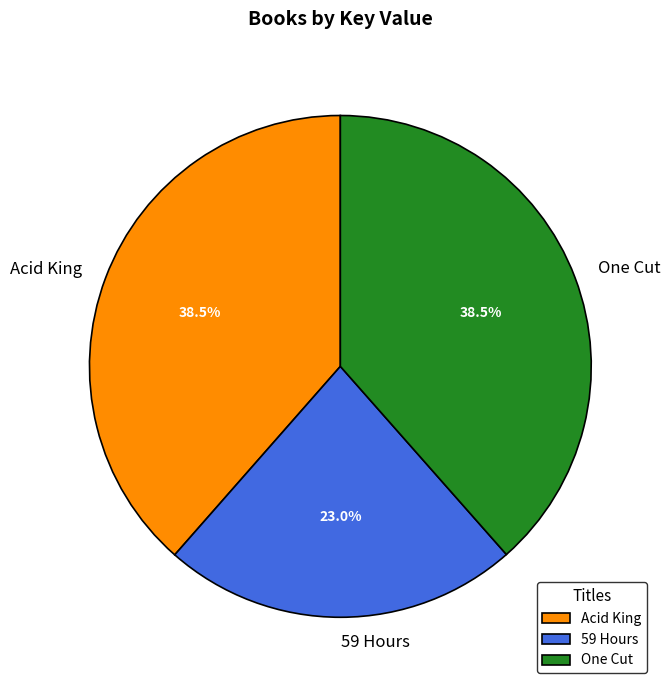

What is the smallest slice in the pie chart?

59 Hours